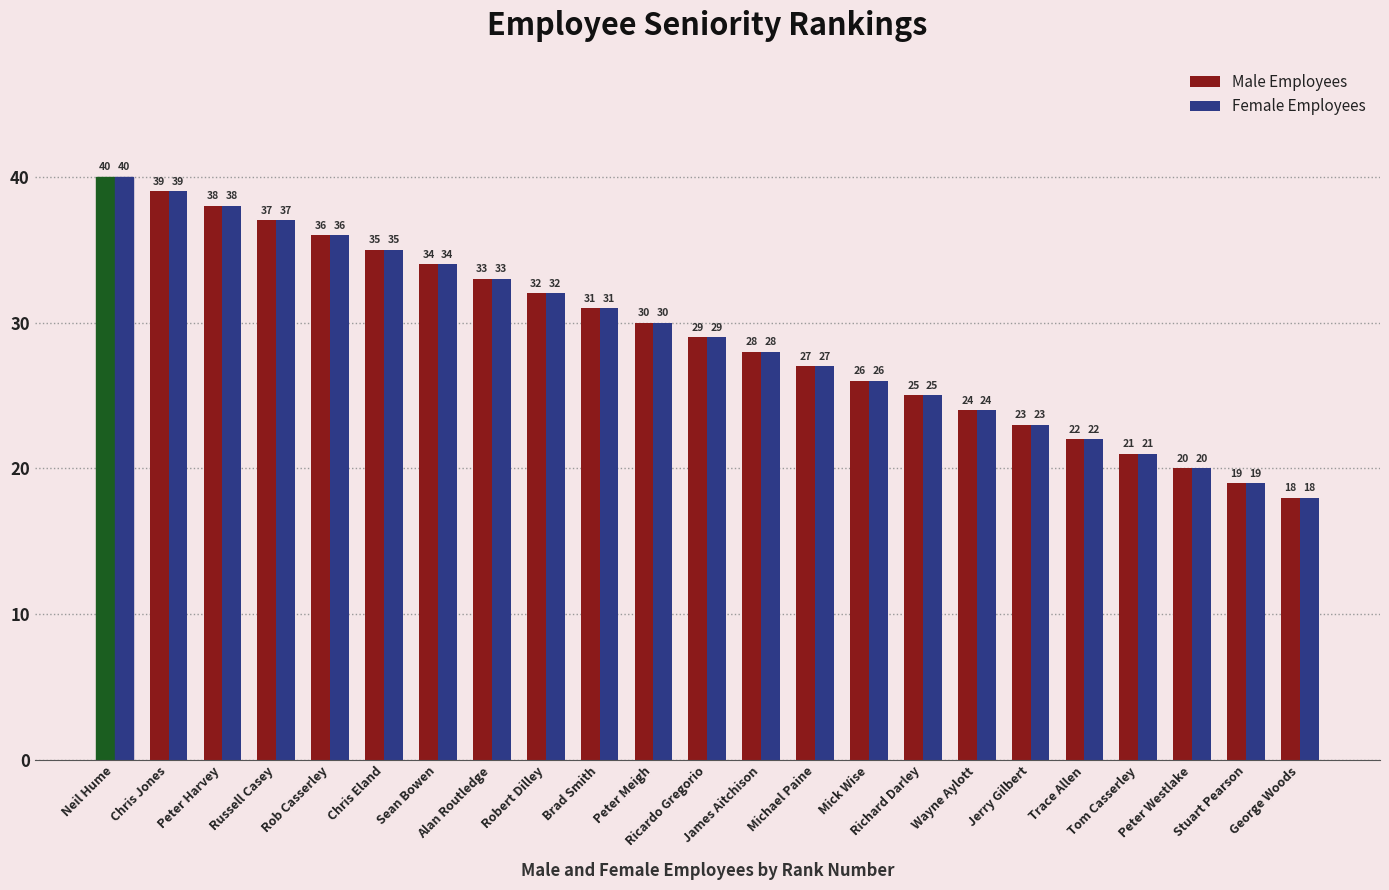

What is the highest value of the Female Employees series?

40